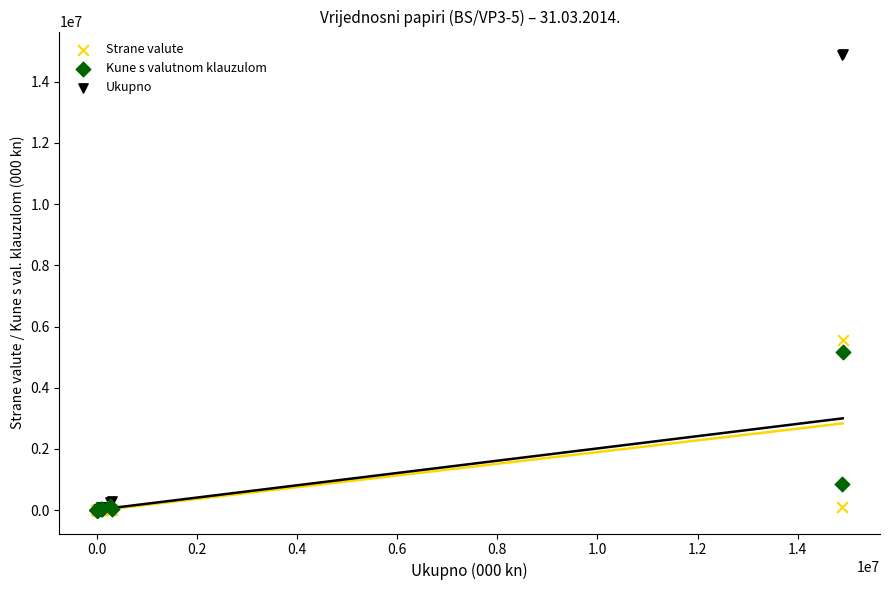

Which series has the largest Y range (max minus min)?

Ukupno